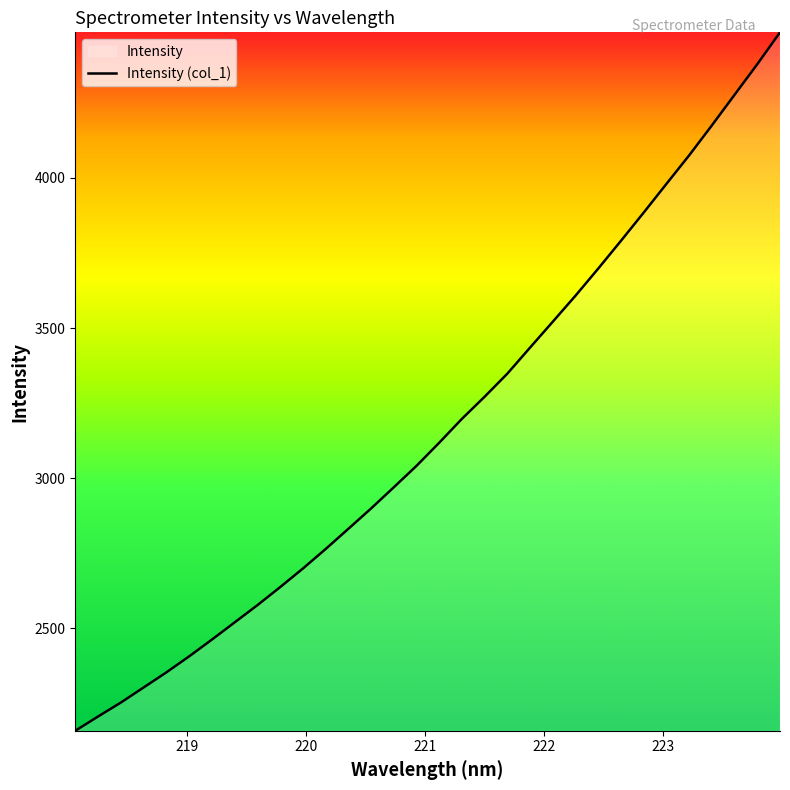

What is the maximum value shown in the chart?

4484.1